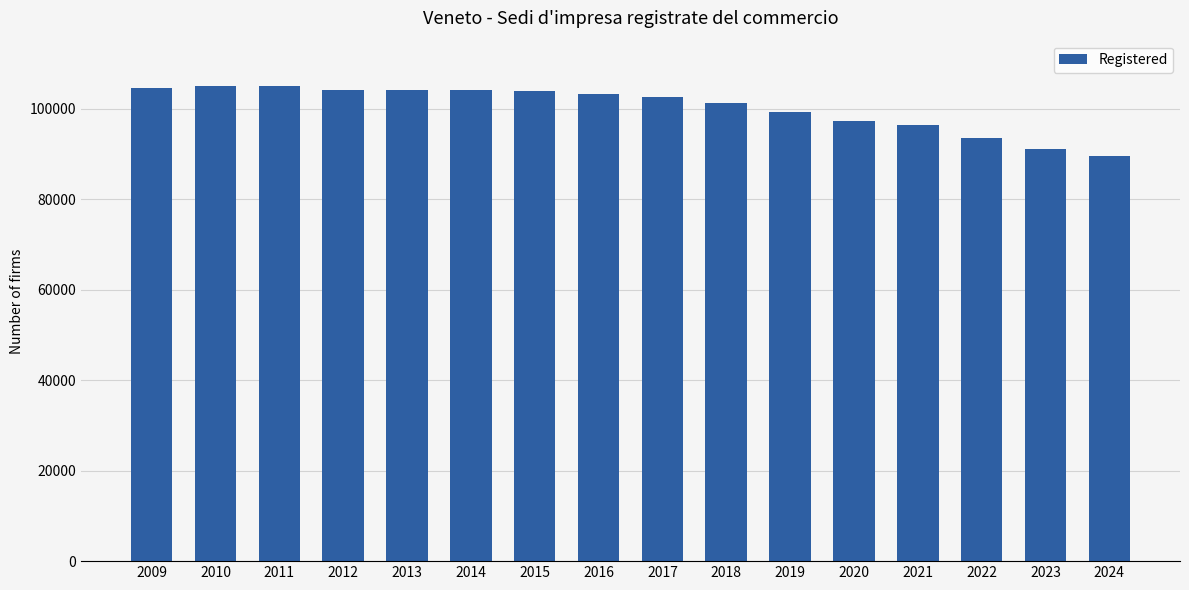

What is the smallest value displayed?

89527